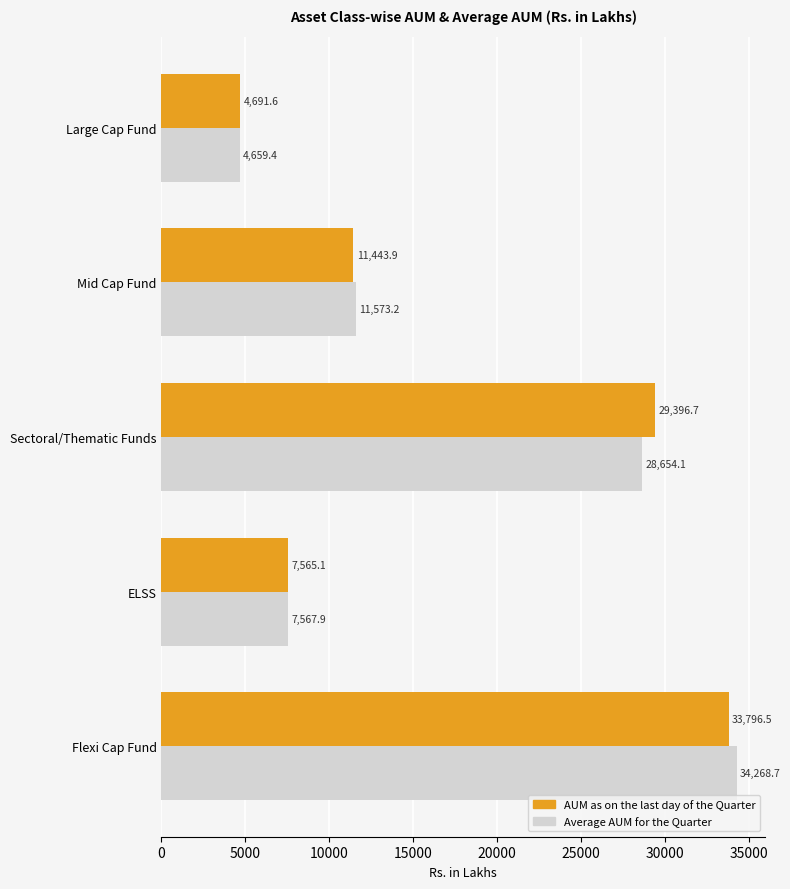

Rank the series by their average value, from lowest to highest.

Average AUM for the Quarter, AUM as on the last day of the Quarter